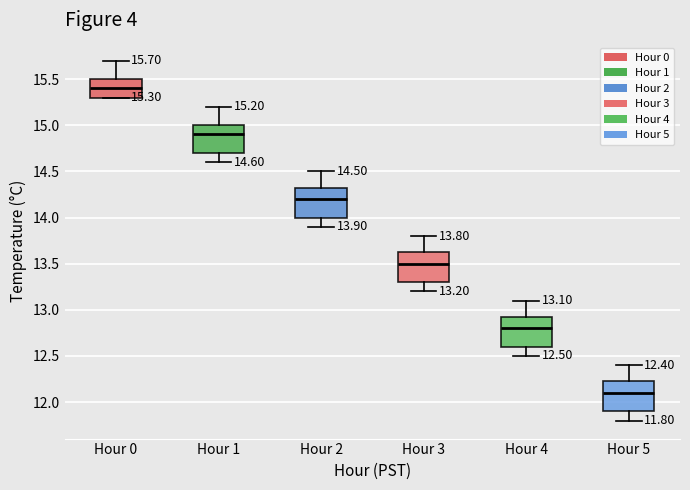

Which box has the highest median line?

Hour 0